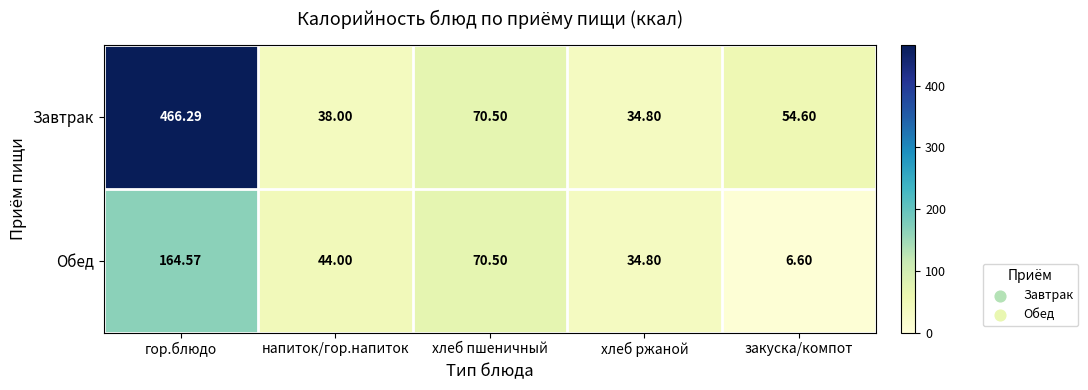

At how many categories does at least one series exceed 304?

1